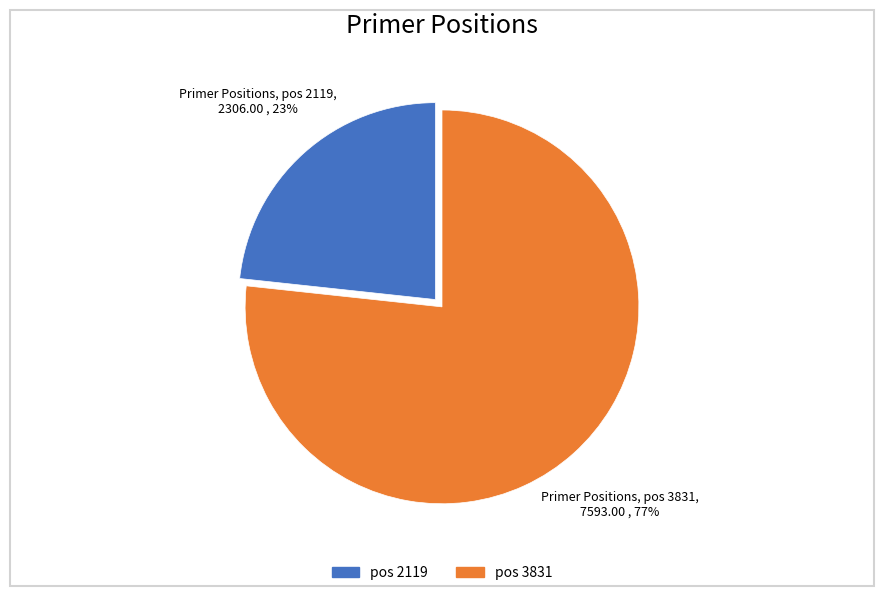

How many segments does this pie chart have?

2